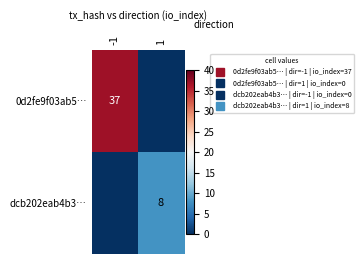

Which has a higher value, 1 or -1?

-1